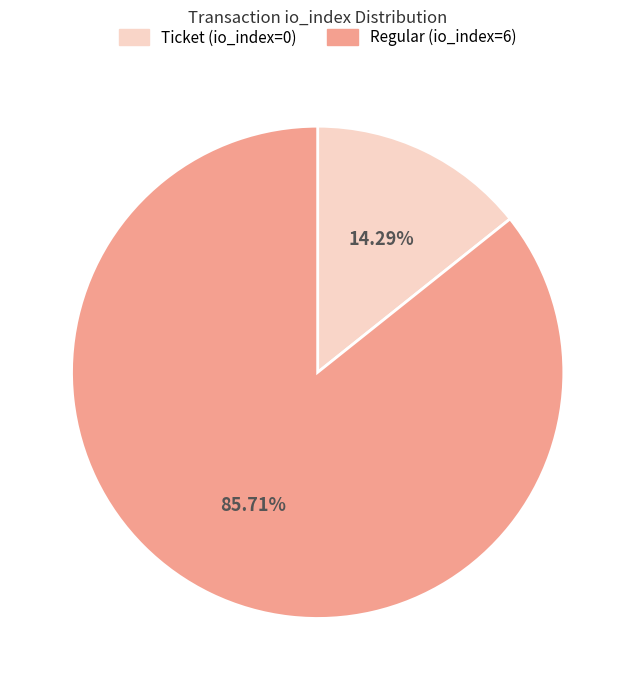

What portion of the pie excludes Ticket (io_index=0)?

85.7%